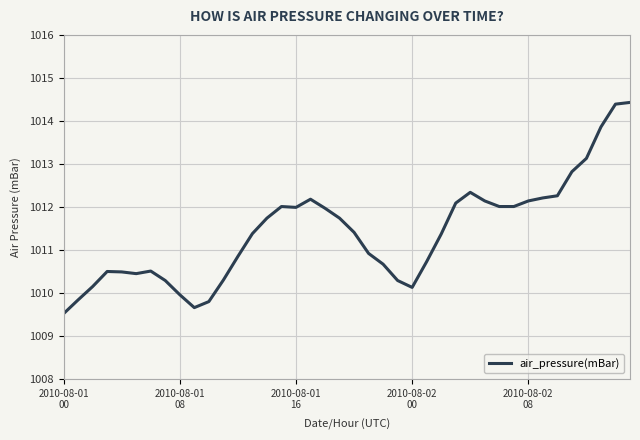

What is the difference between the maximum and minimum values?

4.9